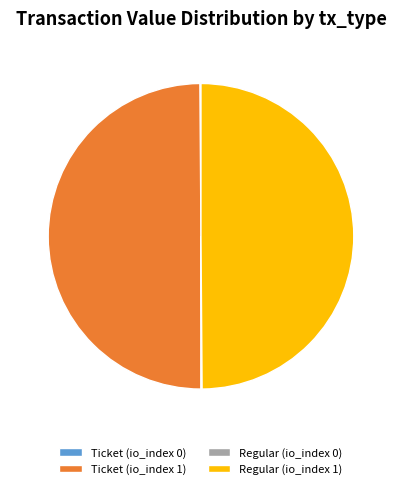

True or false: Ticket (io_index 1) accounts for 50% of the total.

True